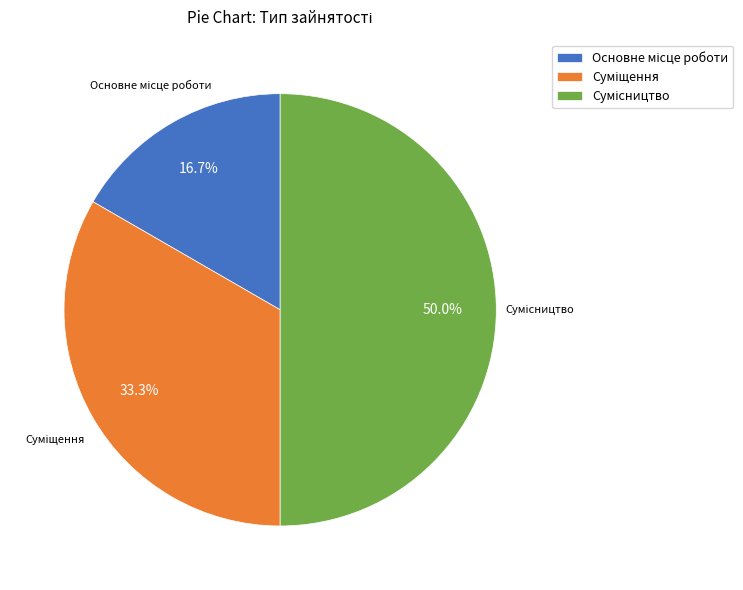

The Основне місце роботи slice represents 7% of the pie. True or false?

False